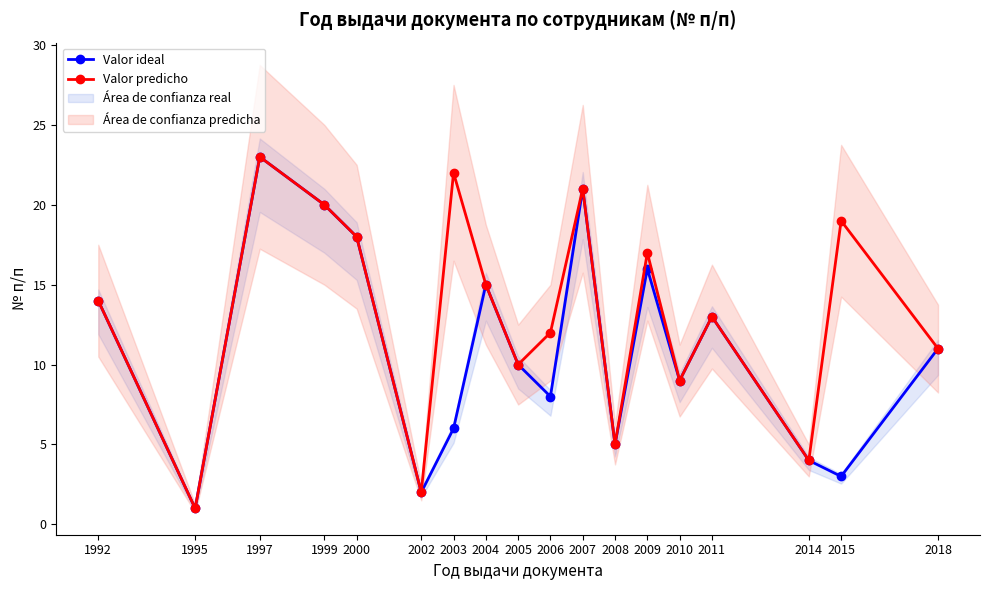

Between 2003 and 2007, which series saw the biggest shift?

Valor ideal